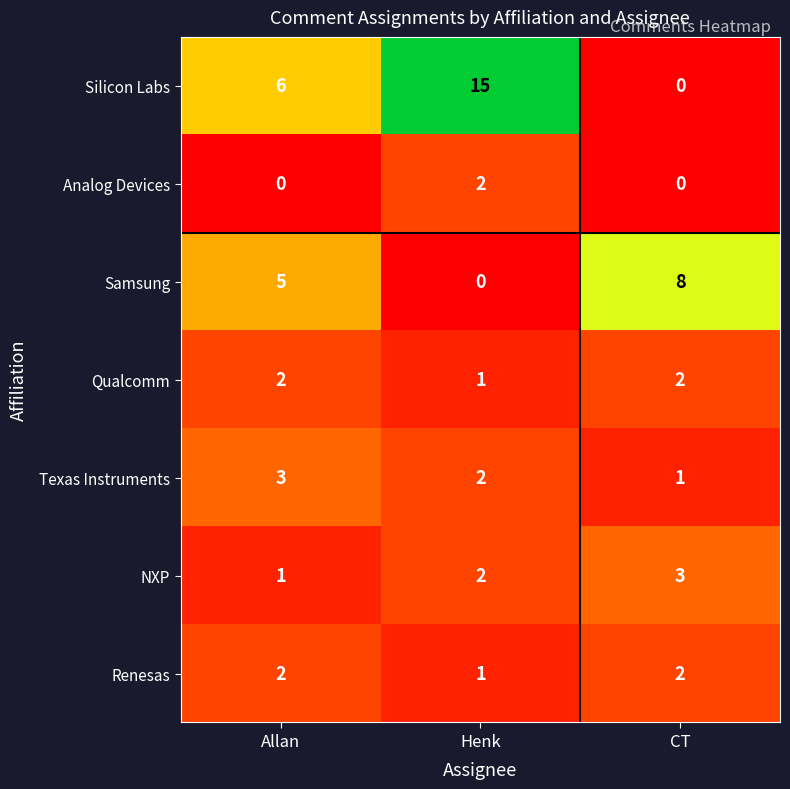

Which series has the largest total across all categories?

Silicon Labs